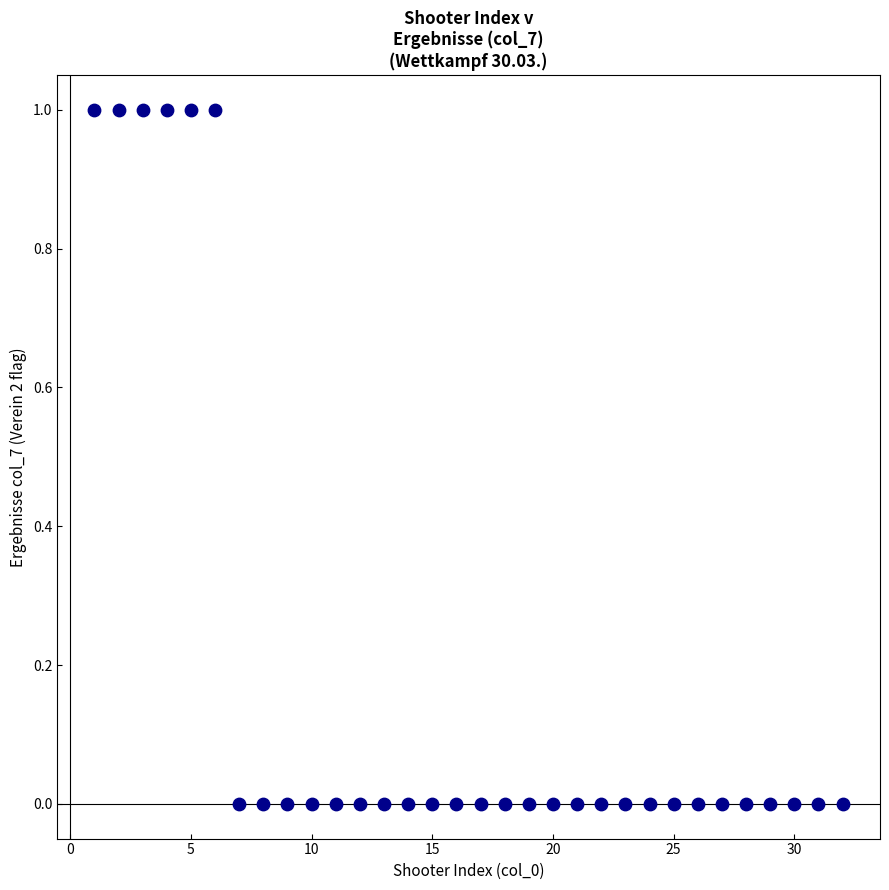

What is the range of X values (max minus min)?

31